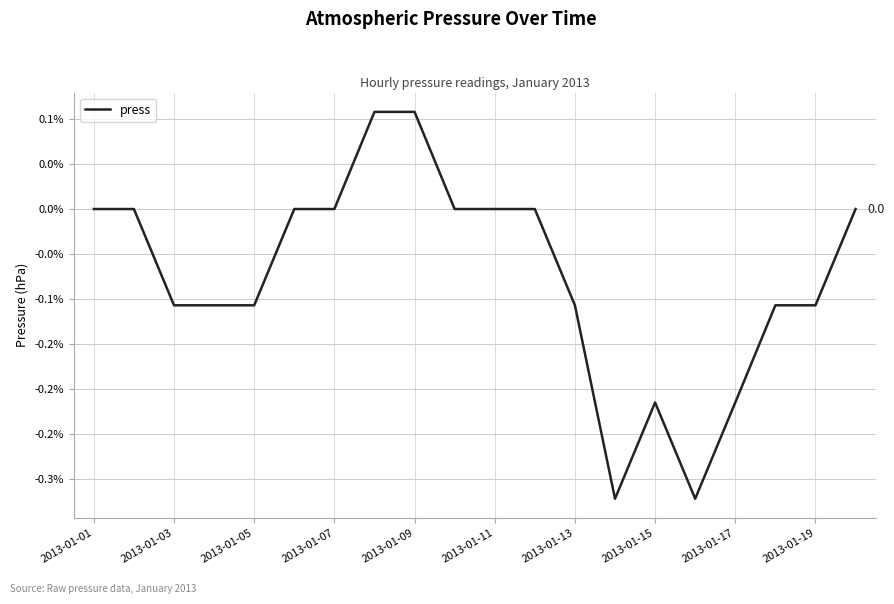

Is this an area chart (filled region under the line)?

No